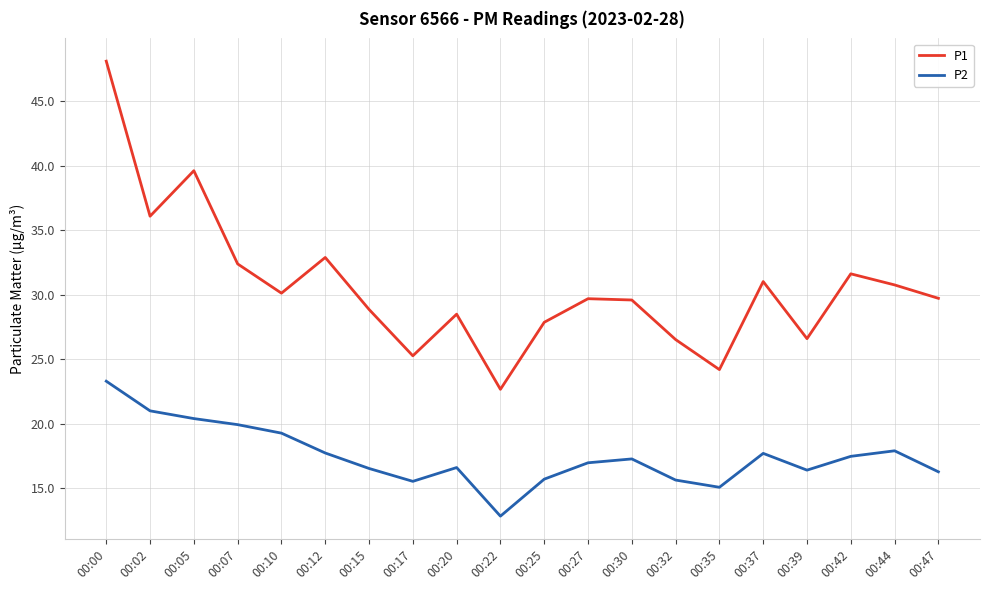

True or false: P1 has a value of 61.9 at 00:02.

False